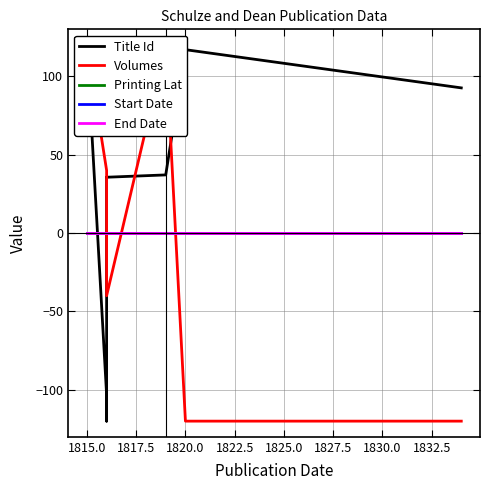

The value of Start Date at 1815.0 is 0.0. True or false?

True